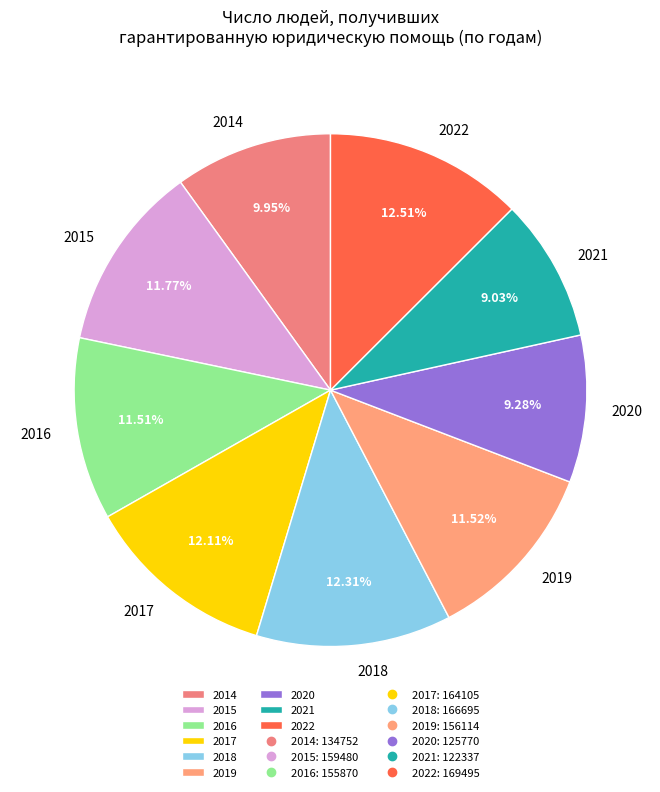

To the nearest percent, what is the combined percentage of 2014 and 2018?

22%